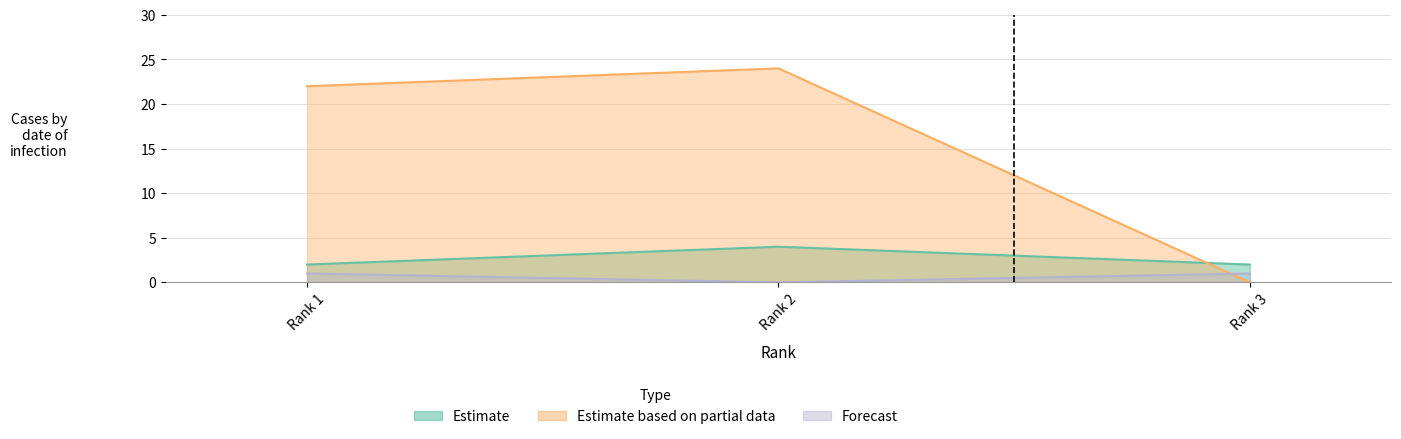

At how many categories does at least one series exceed 23?

1